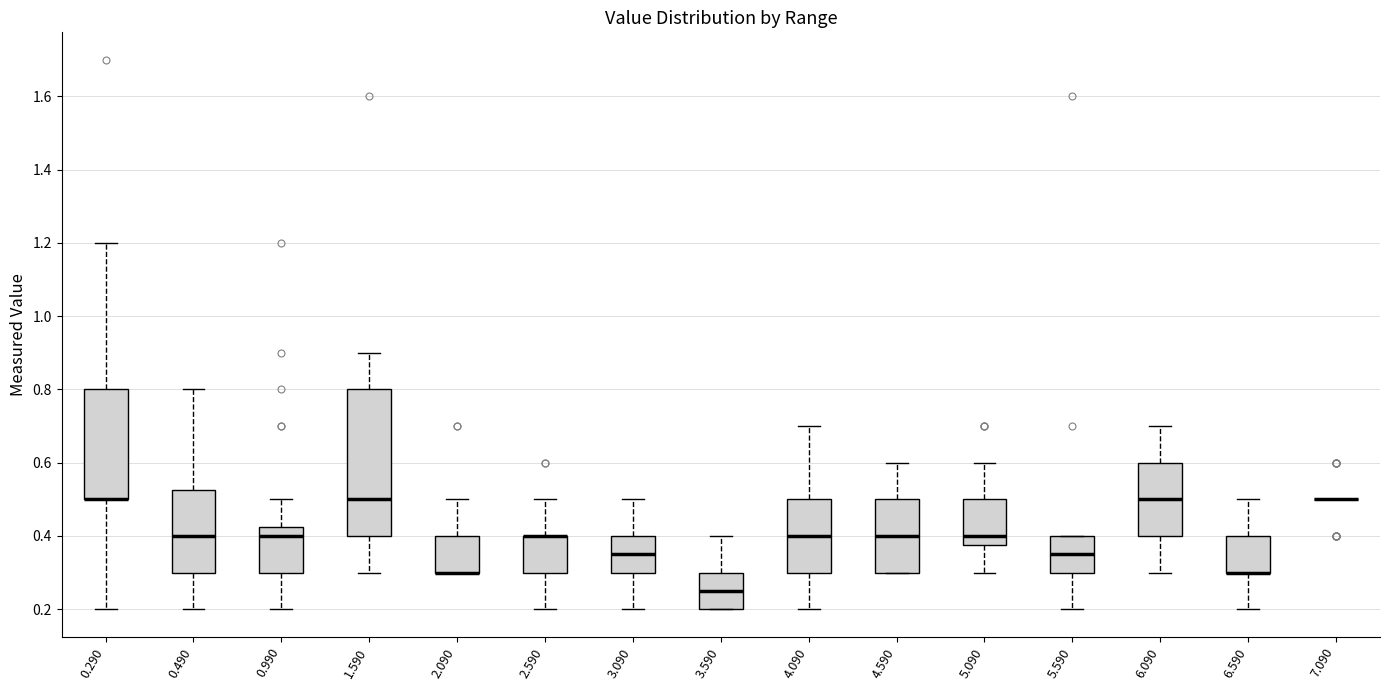

Reading left to right, read every box against the y-axis: the position of its median line, the range the box covers, and the ends of its whiskers. The values are not printed on the chart, so give them approximately, as read against the axis.

0.290: median 0.50 (drawn on the box's lower edge), box 0.50 to 0.80, whiskers 0.20 to 1.20
0.490: median 0.40, box 0.30 to 0.52, whiskers 0.20 to 0.80
0.990: median 0.40, box 0.30 to 0.42, whiskers 0.20 to 0.50
1.590: median 0.50, box 0.40 to 0.80, whiskers 0.30 to 0.90
2.090: median 0.30 (drawn on the box's lower edge), box 0.30 to 0.40, whiskers 0.30 to 0.50
2.590: median 0.40 (drawn on the box's upper edge), box 0.30 to 0.40, whiskers 0.20 to 0.50
3.090: median 0.36, box 0.30 to 0.40, whiskers 0.20 to 0.50
3.590: median 0.26, box 0.20 to 0.30, whiskers 0.20 to 0.40
4.090: median 0.40, box 0.30 to 0.50, whiskers 0.20 to 0.70
4.590: median 0.40, box 0.30 to 0.50, whiskers 0.30 to 0.60
5.090: median 0.40, box 0.38 to 0.50, whiskers 0.30 to 0.60
5.590: median 0.36, box 0.30 to 0.40, whiskers 0.20 to 0.40
6.090: median 0.50, box 0.40 to 0.60, whiskers 0.30 to 0.70
6.590: median 0.30 (drawn on the box's lower edge), box 0.30 to 0.40, whiskers 0.20 to 0.50
7.090: box collapsed to a line at 0.50, whiskers 0.50 to 0.50